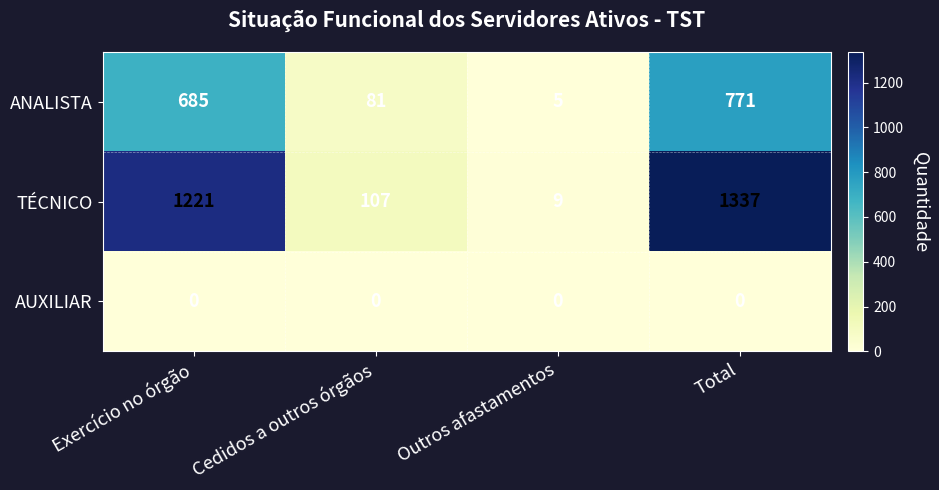

Count the number of categories in the chart.

4